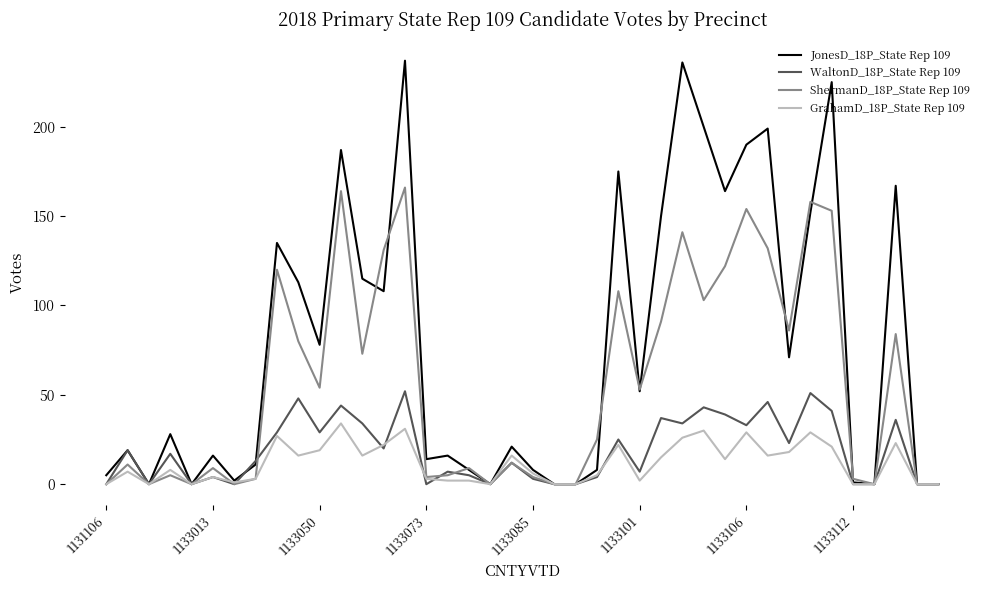

List the series in order of their peak value, highest first.

JonesD_18P_State Rep 109, ShermanD_18P_State Rep 109, WaltonD_18P_State Rep 109, GrahamD_18P_State Rep 109